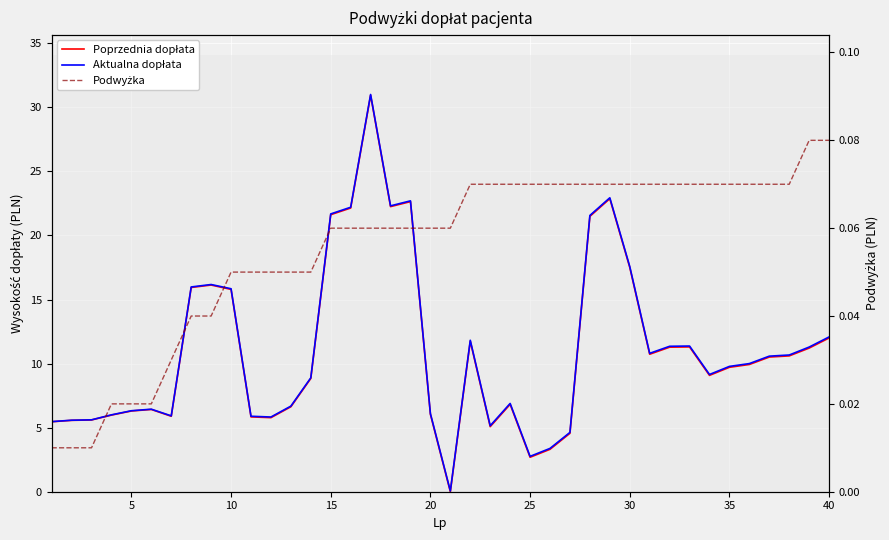

Does the chart display data point markers on the line(s)?

No